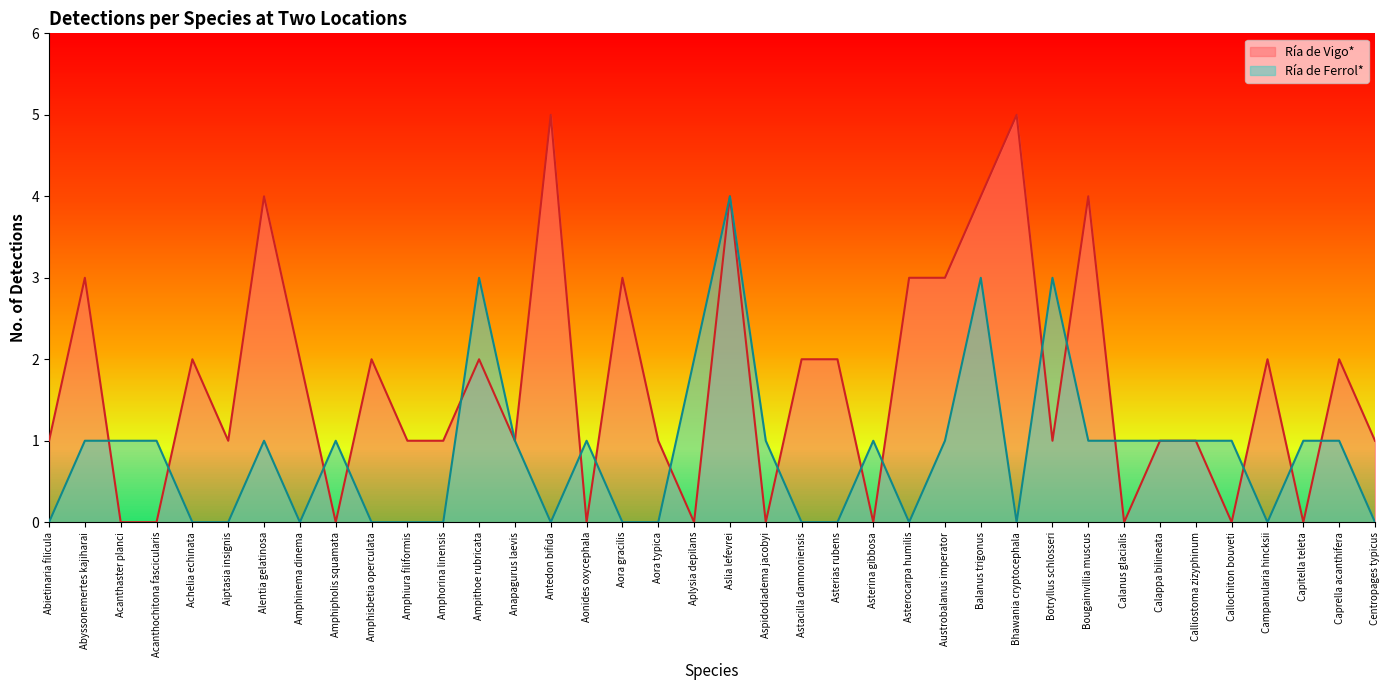

What position from the left is Austrobalanus imperator?

26